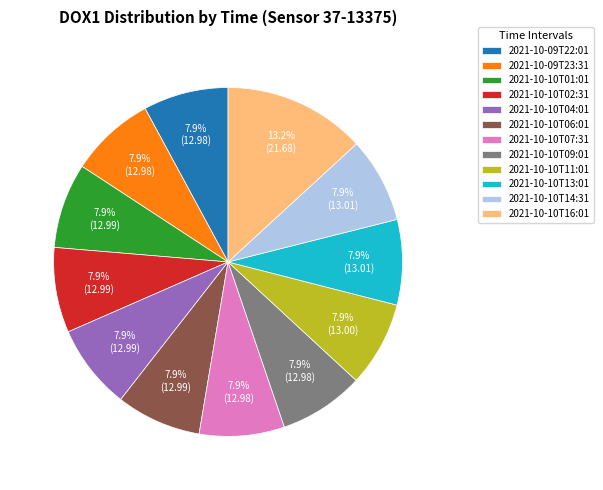

To the nearest percent, what is the average slice percentage?

8%